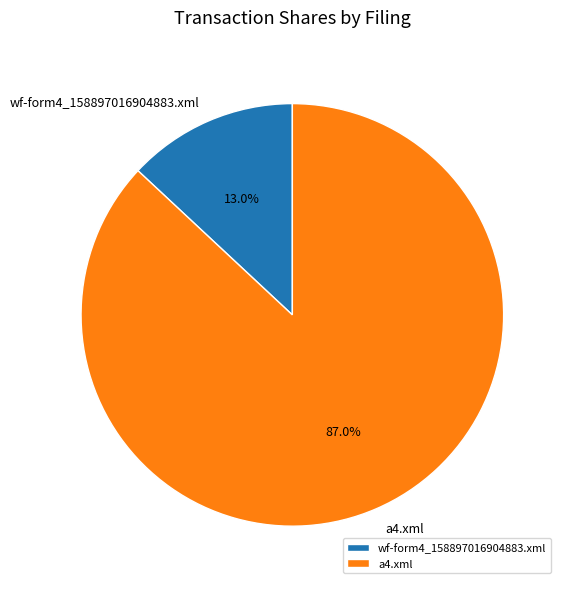

To the nearest percent, what percentage of the pie is wf-form4_158897016904883.xml?

13%